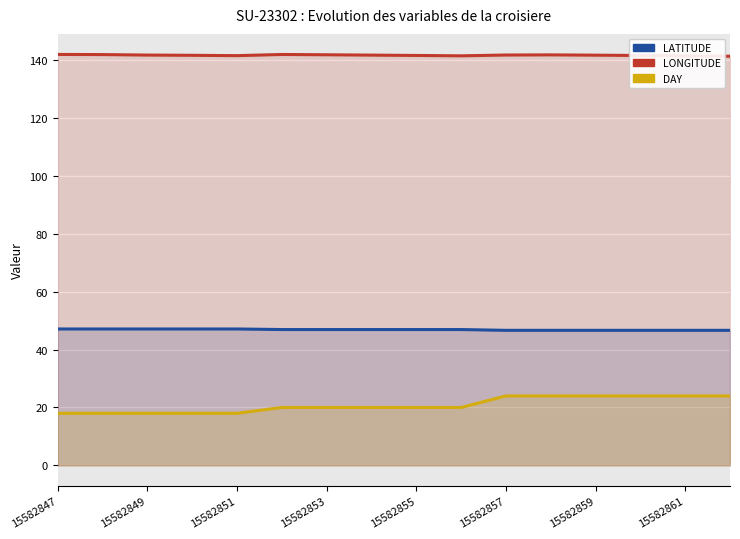

Is the value of LATITUDE at 14 greater than the value of LONGITUDE at 13?

No